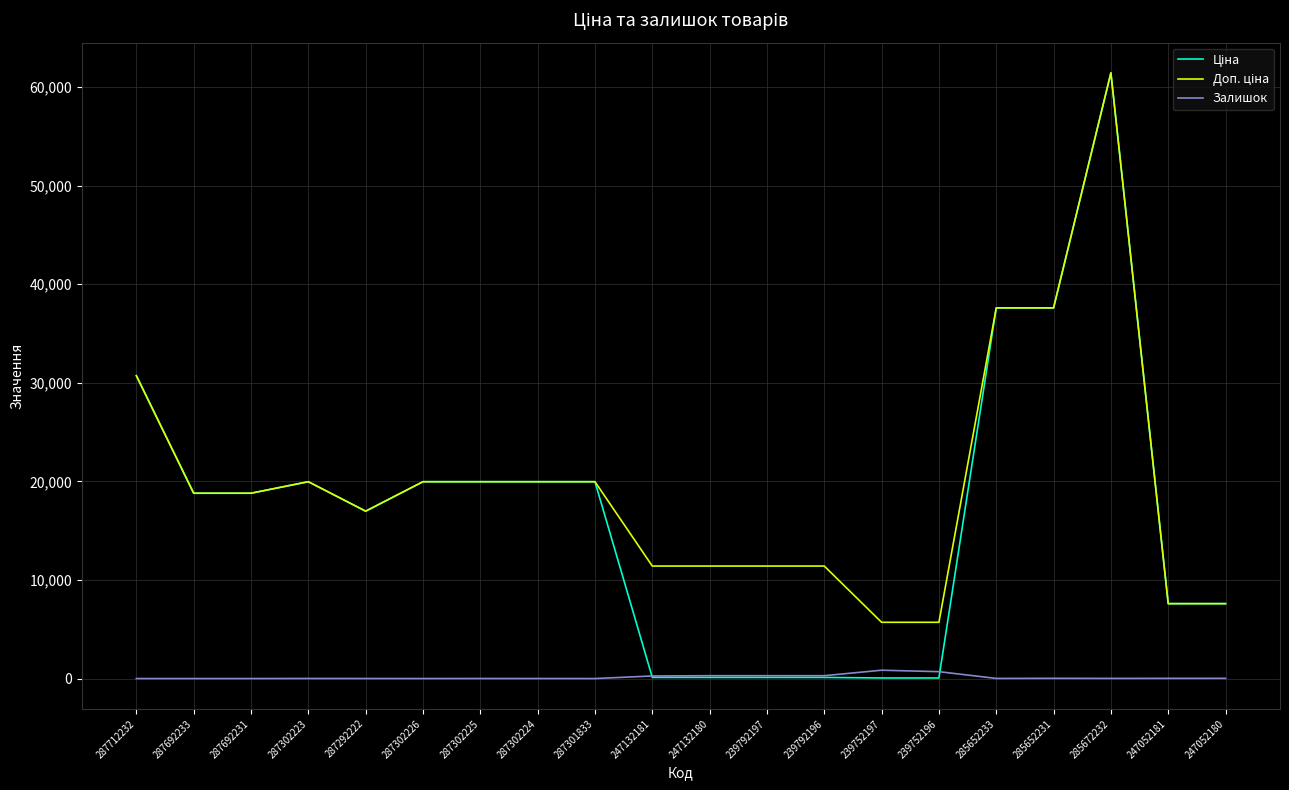

What is the greatest value displayed?

61434.3